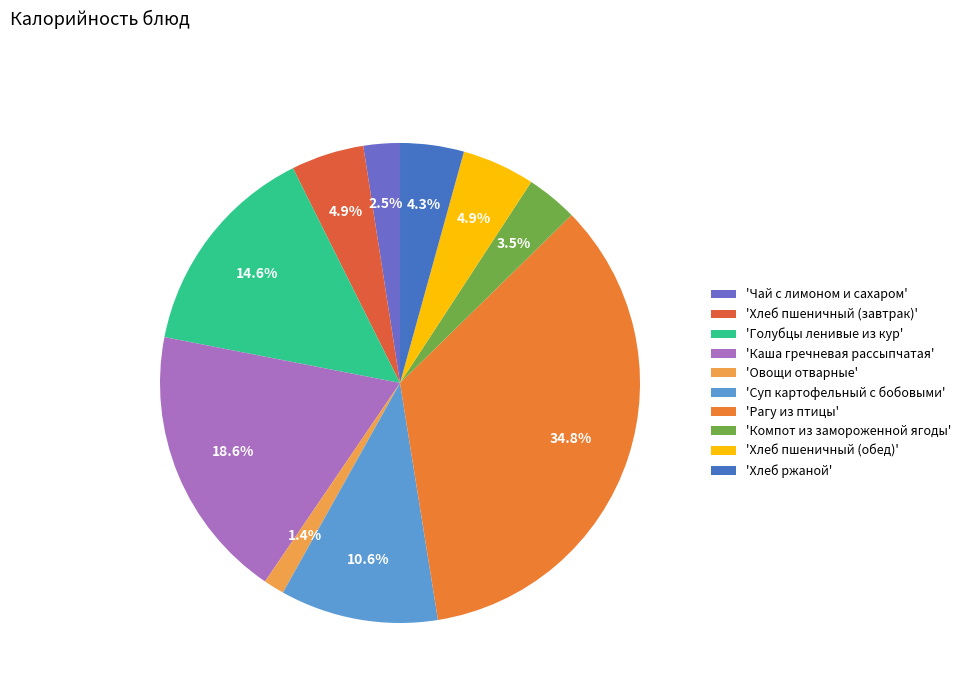

Does any single category account for the majority?

No